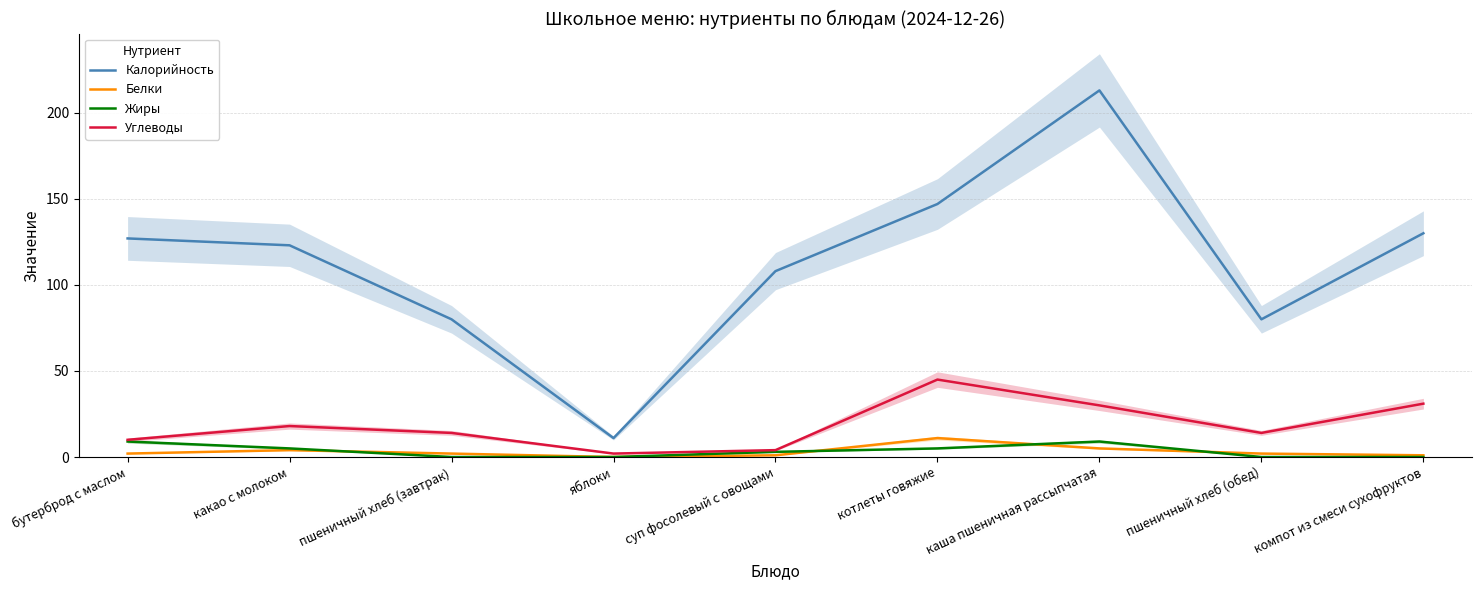

True or false: Жиры and Углеводы intersect in this chart.

False